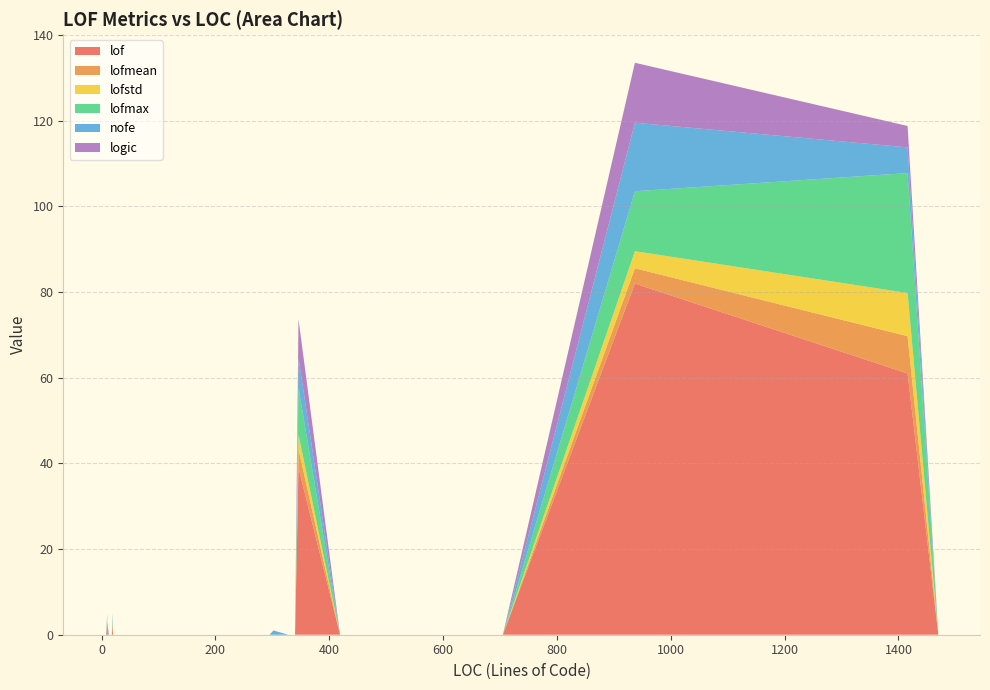

Reading left to right, extract all data points from this chart.

lof: 678=0.0	192=0.0	130=0.0	50=0.0	1470=0.0	10=2.0	18=0.0	175=0.0	419=0.0	302=0.0	1416=61.0	6=0.0	8=0.0	48=0.0	47=0.0	127=0.0	30=0.0	10=0.0	13=0.0	340=0.0	295=0.0	346=39.0	10=0.0	72=0.0	21=0.0	937=82.0	17=0.0	705=0.0	15=0.0	108=0.0	33=0.0	455=0.0	34=0.0	54=0.0	101=0.0	328=0.0	20=2.0	20=0.0	59=0.0	10=0.0
lofmean: 678=0.0	192=0.0	130=0.0	50=0.0	1470=0.0	10=1.0	18=0.0	175=0.0	419=0.0	302=0.0	1416=8.7	6=0.0	8=0.0	48=0.0	47=0.0	127=0.0	30=0.0	10=0.0	13=0.0	340=0.0	295=0.0	346=4.3	10=0.0	72=0.0	21=0.0	937=3.6	17=0.0	705=0.0	15=0.0	108=0.0	33=0.0	455=0.0	34=0.0	54=0.0	101=0.0	328=0.0	20=1.0	20=0.0	59=0.0	10=0.0
lofstd: 678=0.0	192=0.0	130=0.0	50=0.0	1470=0.0	10=0.0	18=0.0	175=0.0	419=0.0	302=0.0	1416=10.1	6=0.0	8=0.0	48=0.0	47=0.0	127=0.0	30=0.0	10=0.0	13=0.0	340=0.0	295=0.0	346=3.4	10=0.0	72=0.0	21=0.0	937=4.0	17=0.0	705=0.0	15=0.0	108=0.0	33=0.0	455=0.0	34=0.0	54=0.0	101=0.0	328=0.0	20=0.0	20=0.0	59=0.0	10=0.0
lofmax: 678=0.0	192=0.0	130=0.0	50=0.0	1470=0.0	10=1.0	18=0.0	175=0.0	419=0.0	302=0.0	1416=28.0	6=0.0	8=0.0	48=0.0	47=0.0	127=0.0	30=0.0	10=0.0	13=0.0	340=0.0	295=0.0	346=11.0	10=0.0	72=0.0	21=0.0	937=14.0	17=0.0	705=0.0	15=0.0	108=0.0	33=0.0	455=0.0	34=0.0	54=0.0	101=0.0	328=0.0	20=1.0	20=0.0	59=0.0	10=0.0
nofe: 678=0.0	192=0.0	130=0.0	50=0.0	1470=0.0	10=1.0	18=0.0	175=0.0	419=0.0	302=1.0	1416=6.0	6=0.0	8=0.0	48=0.0	47=0.0	127=0.0	30=0.0	10=0.0	13=0.0	340=0.0	295=0.0	346=7.0	10=0.0	72=0.0	21=0.0	937=16.0	17=0.0	705=0.0	15=0.0	108=0.0	33=0.0	455=0.0	34=0.0	54=0.0	101=0.0	328=0.0	20=1.0	20=0.0	59=0.0	10=2.0
logic: 678=0.0	192=0.0	130=0.0	50=0.0	1470=0.0	10=0.0	18=0.0	175=0.0	419=0.0	302=0.0	1416=5.0	6=0.0	8=0.0	48=0.0	47=0.0	127=0.0	30=0.0	10=0.0	13=0.0	340=0.0	295=0.0	346=9.0	10=0.0	72=0.0	21=0.0	937=14.0	17=0.0	705=0.0	15=0.0	108=0.0	33=0.0	455=0.0	34=0.0	54=0.0	101=0.0	328=0.0	20=0.0	20=0.0	59=0.0	10=1.0